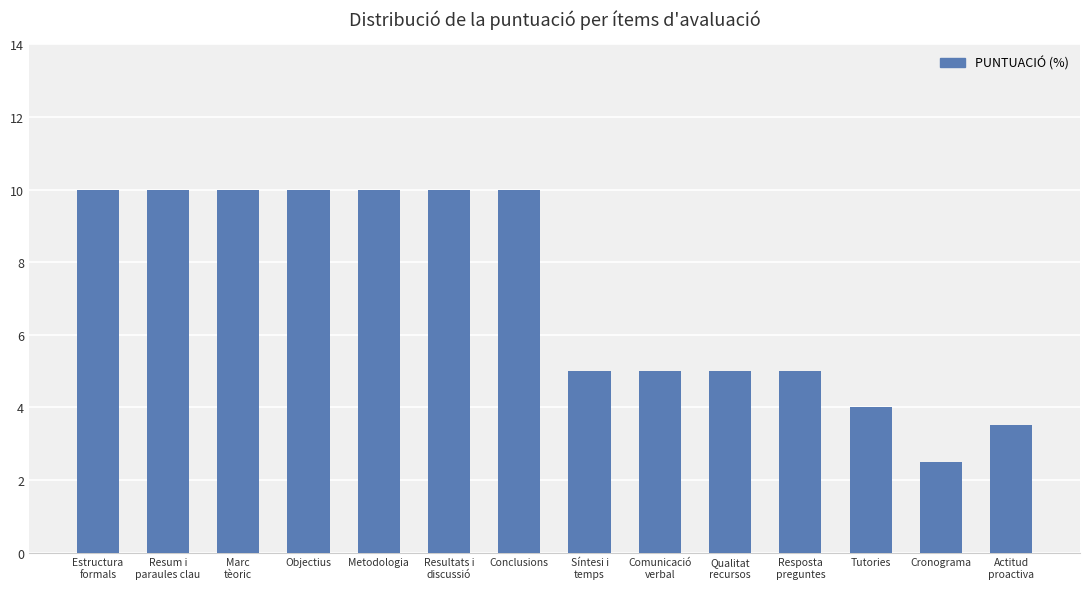

What is the change in value from Conclusions to Resposta
preguntes?

-5.0